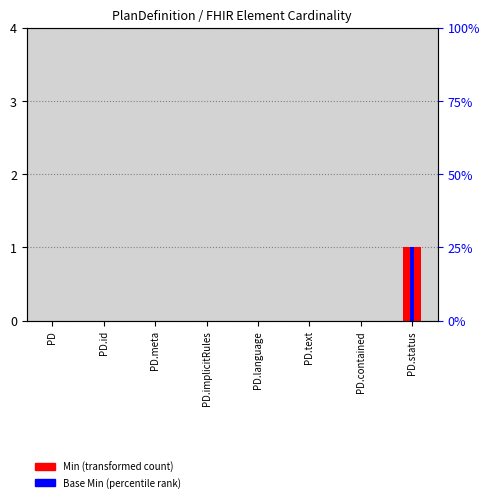

List the series in order of their peak value, lowest first.

Min, Base Min